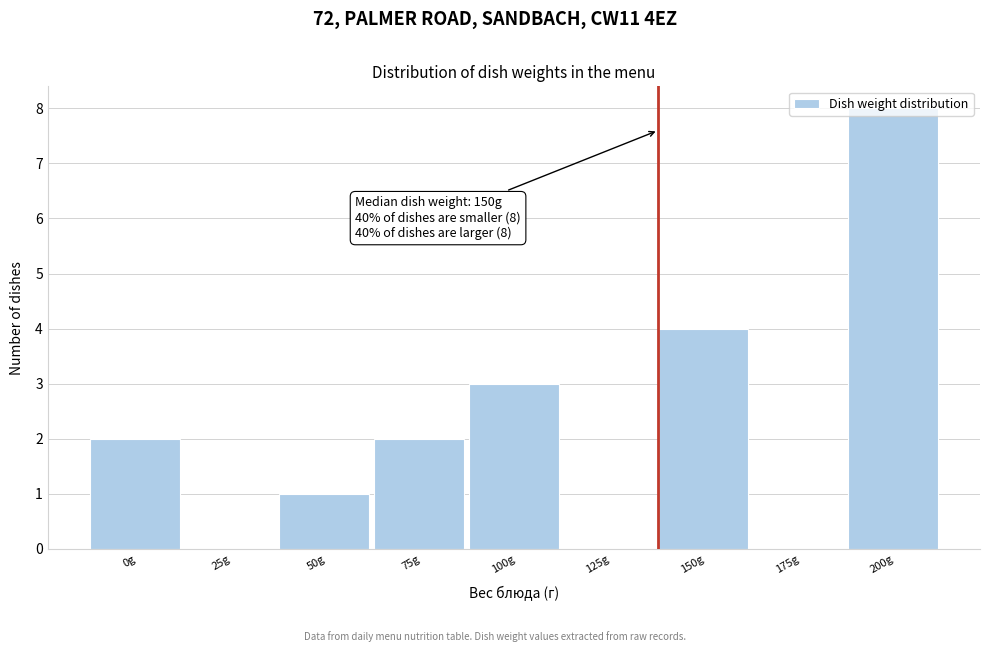

What is the sum of the values at 100g and 50g?

4